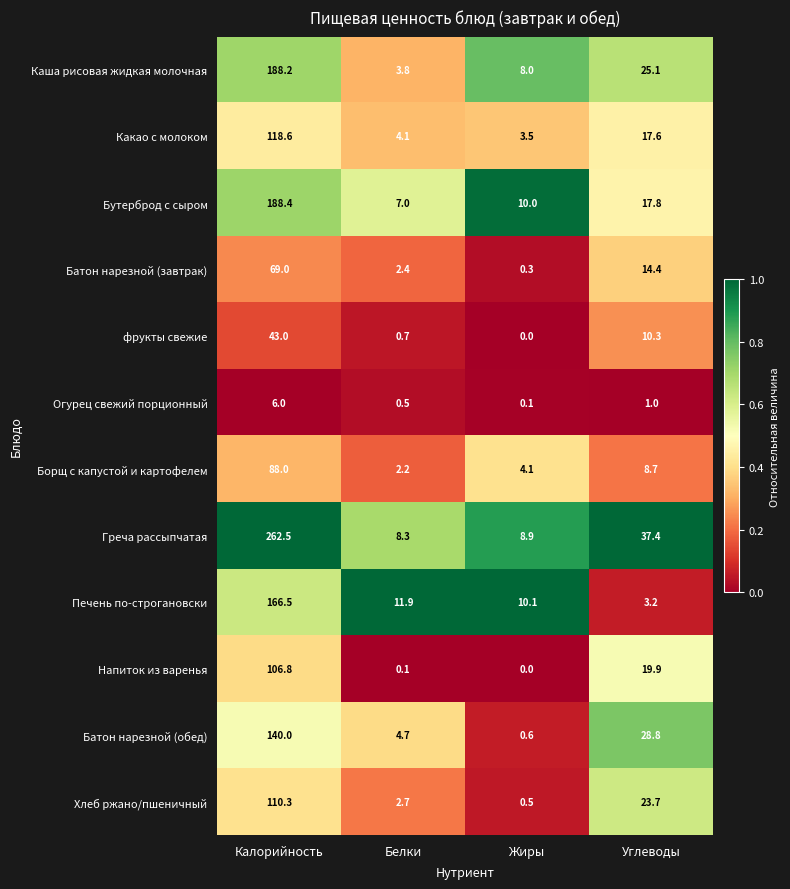

What is the difference between the maximum and minimum values in the Бутерброд с сыром series?

181.4